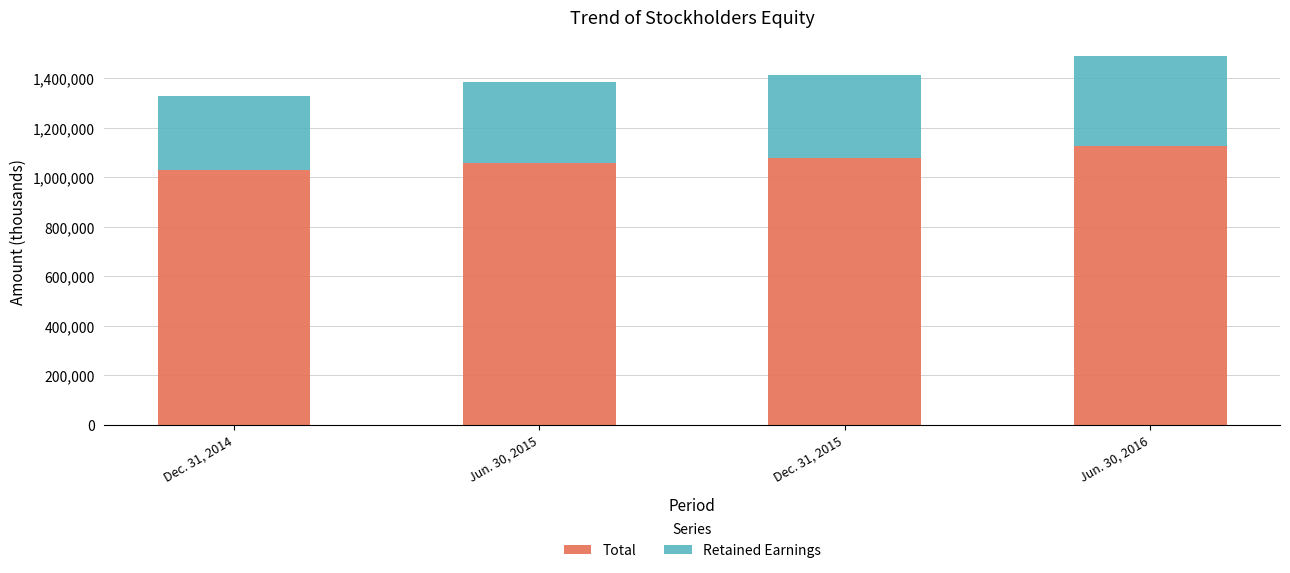

At which category is the sum across all series the highest?

Jun. 30, 2016